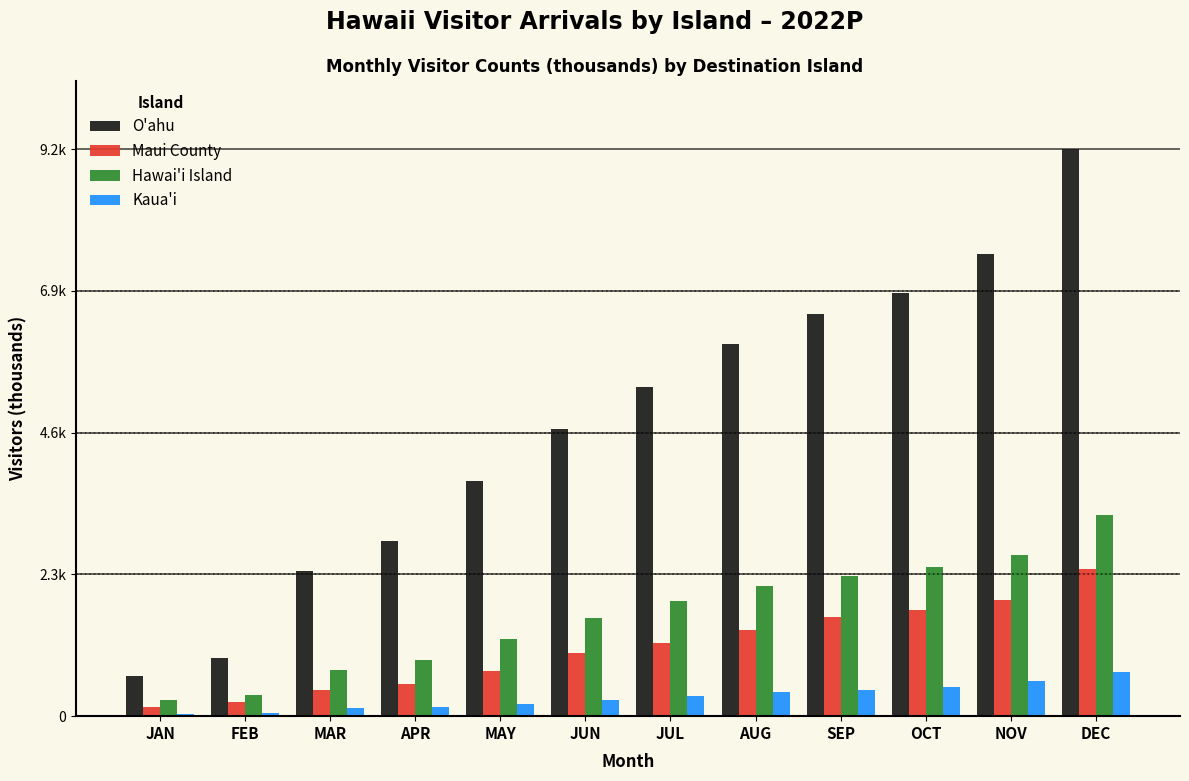

What are all the series names shown in the legend?

O'ahu, Maui County, Hawai'i Island, Kaua'i